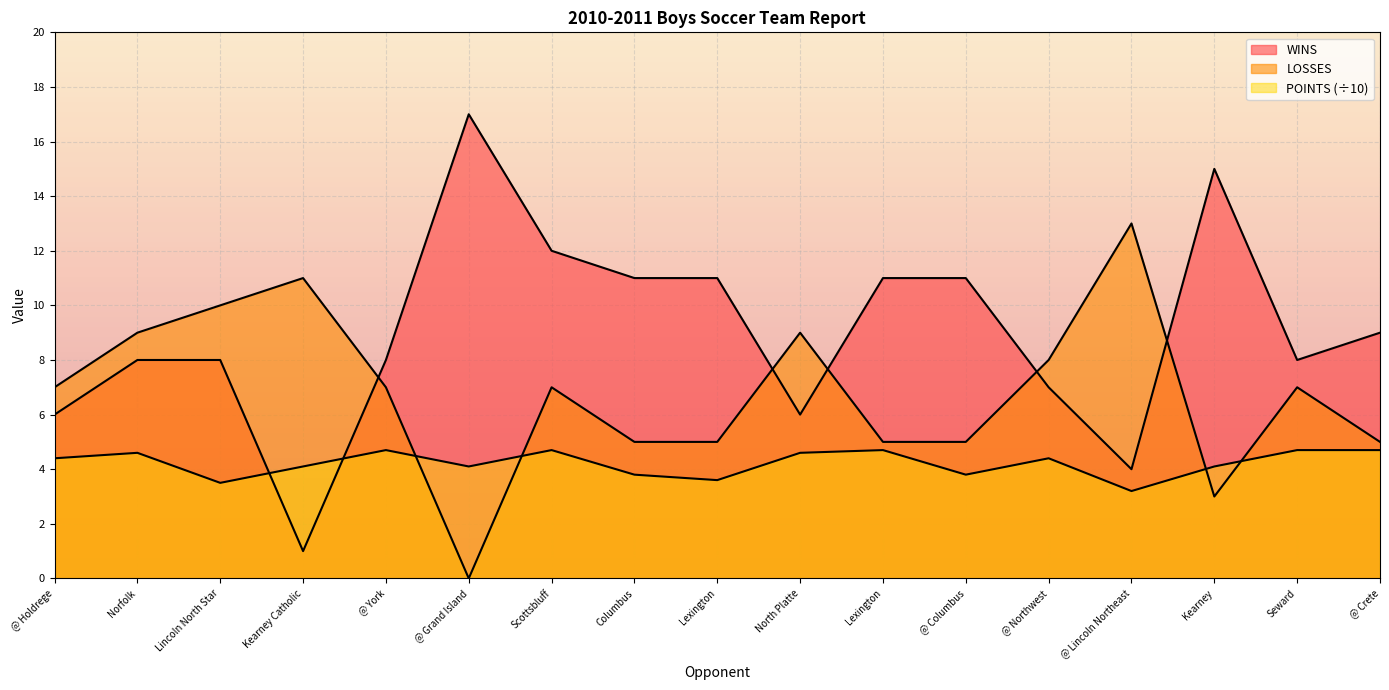

Between which two adjacent categories do LOSSES and POINTS first intersect?

@ York and @ Grand Island